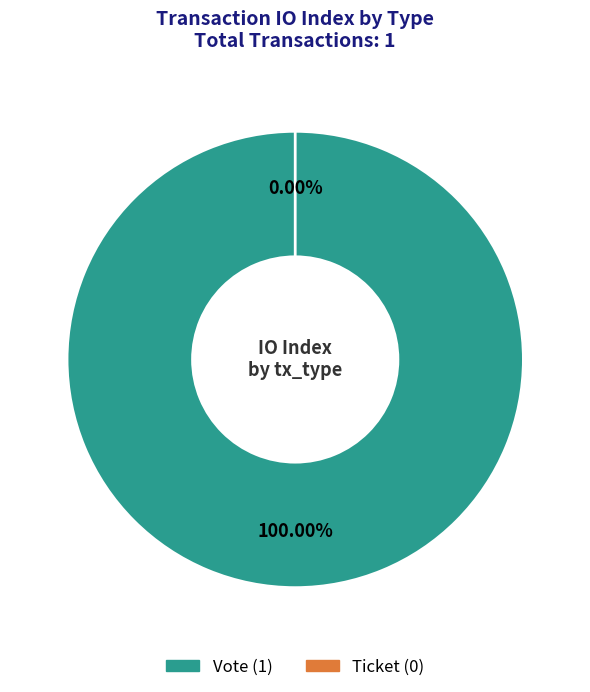

What is the change in value from Vote (io_index=1) to Ticket (io_index=0)?

-1